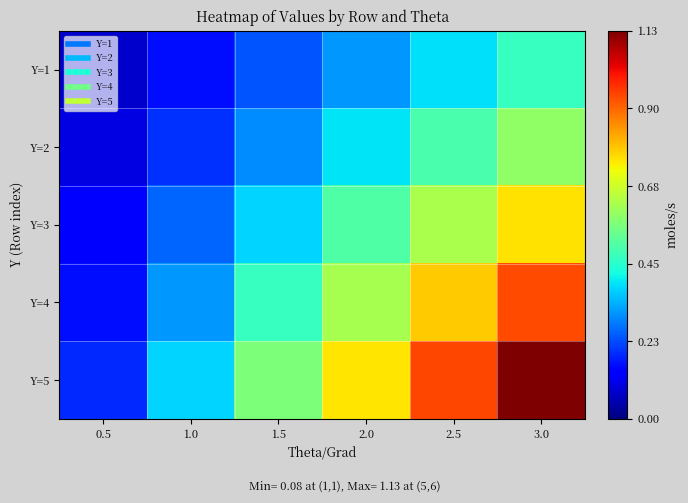

Which has a higher value, 2.0 or 2.5?

2.5